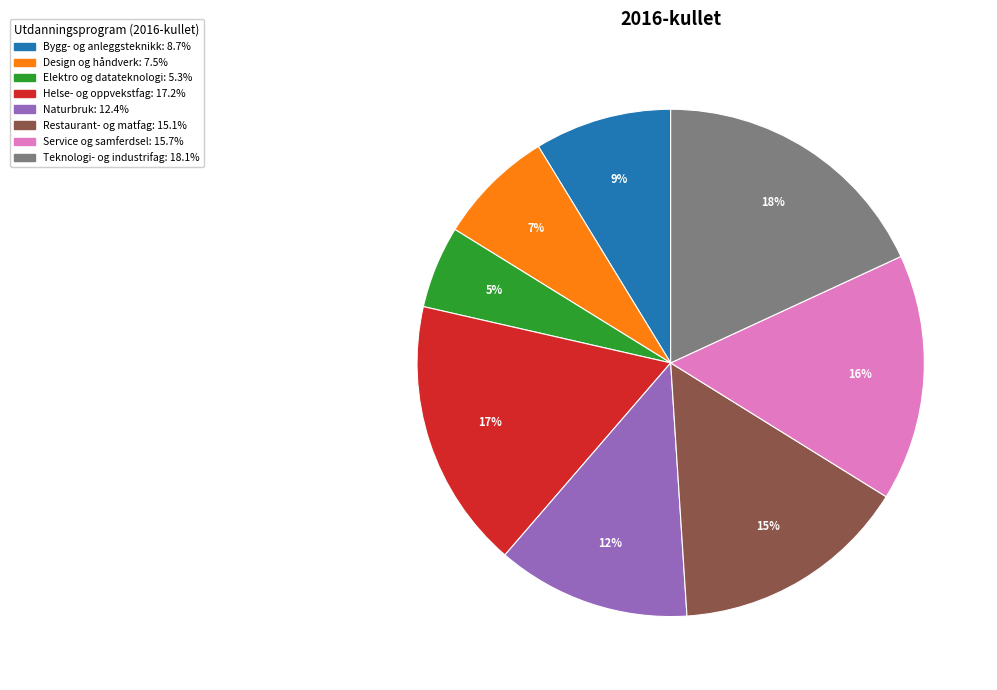

Count the number of slices in the pie.

8